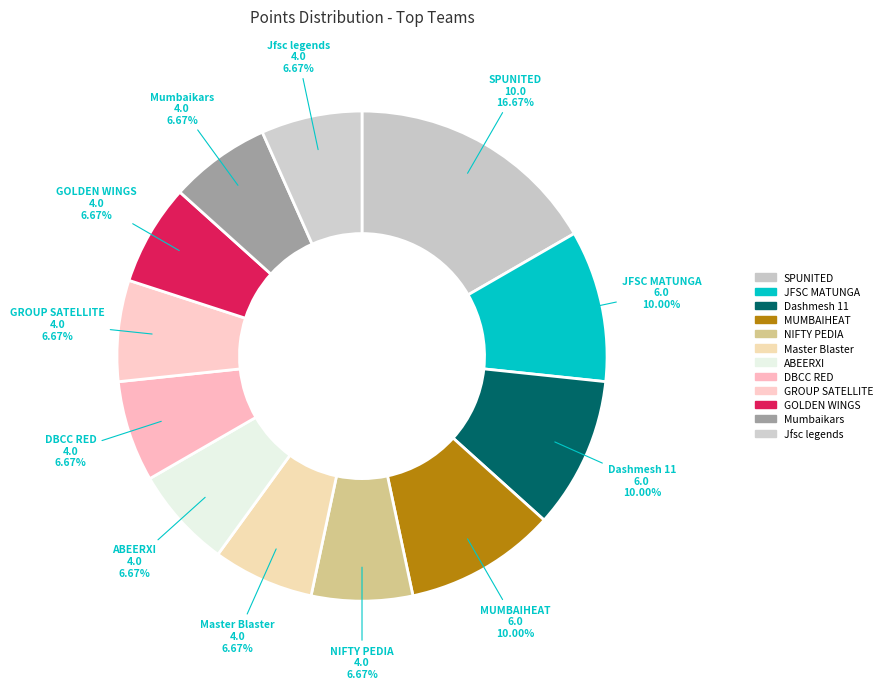

True or false: Jfsc legends accounts for 7% of the total.

True